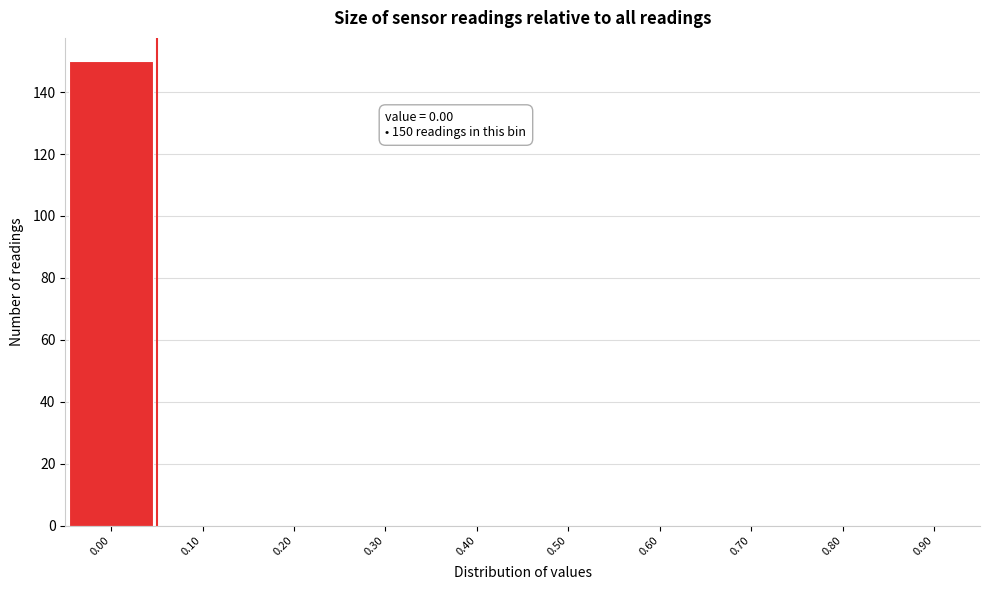

Which range on the x-axis has the tallest bar?

-0.05 to 0.05